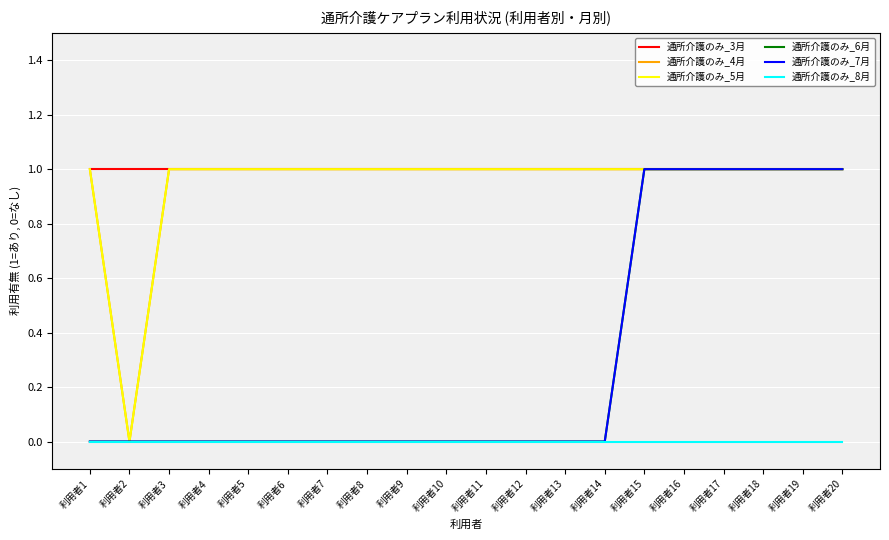

Reading left to right, what are all the values shown in this chart?

通所介護のみ_3月: 1	1	1	1	1	1	1	1	1	1	1	1	1	1	1	1	1	1	1	1
通所介護のみ_4月: 1	0	1	1	1	1	1	1	1	1	1	1	1	1	1	1	1	1	1	1
通所介護のみ_5月: 1	0	1	1	1	1	1	1	1	1	1	1	1	1	1	1	1	1	1	1
通所介護のみ_6月: 0	0	0	0	0	0	0	0	0	0	0	0	0	0	1	1	1	1	1	1
通所介護のみ_7月: 0	0	0	0	0	0	0	0	0	0	0	0	0	0	1	1	1	1	1	1
通所介護のみ_8月: 0	0	0	0	0	0	0	0	0	0	0	0	0	0	0	0	0	0	0	0